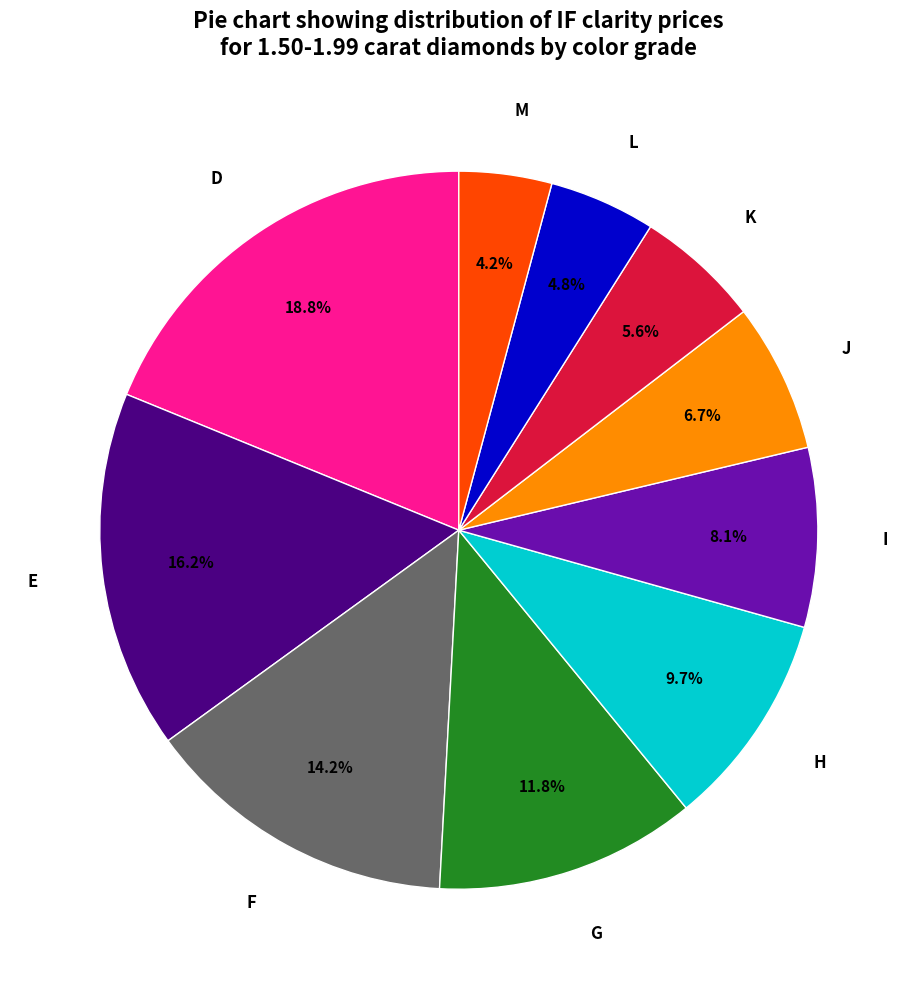

True or false: J accounts for 1% of the total.

False